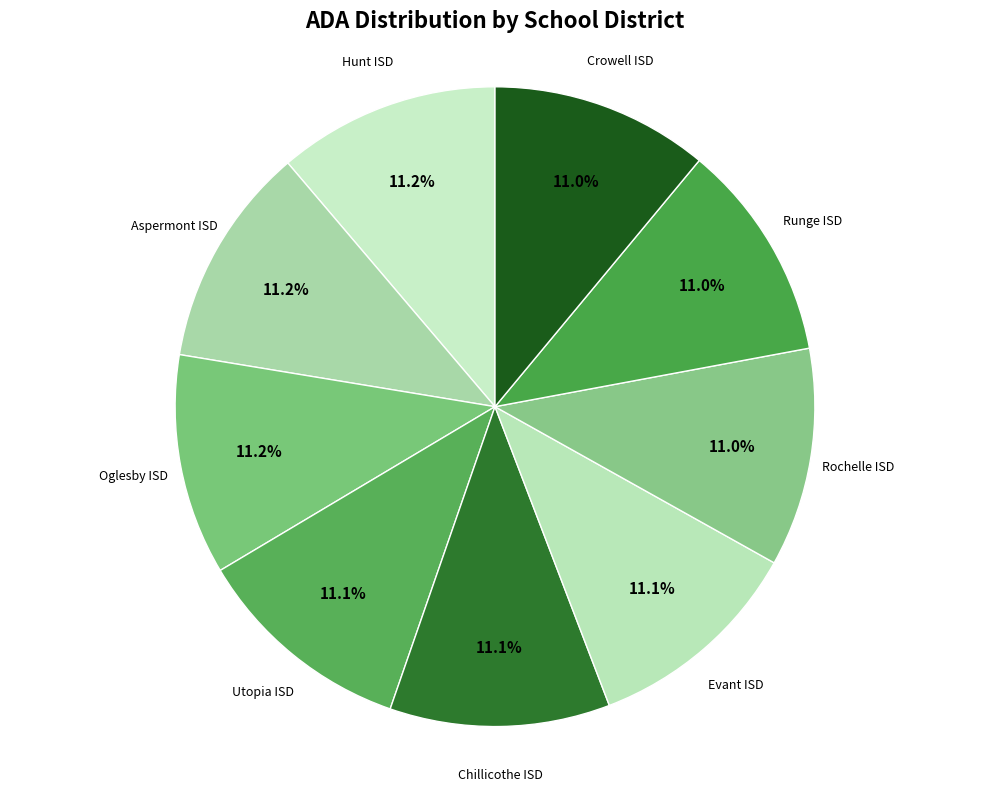

To the nearest percent, what is the combined percentage of Evant ISD and Crowell ISD?

22%